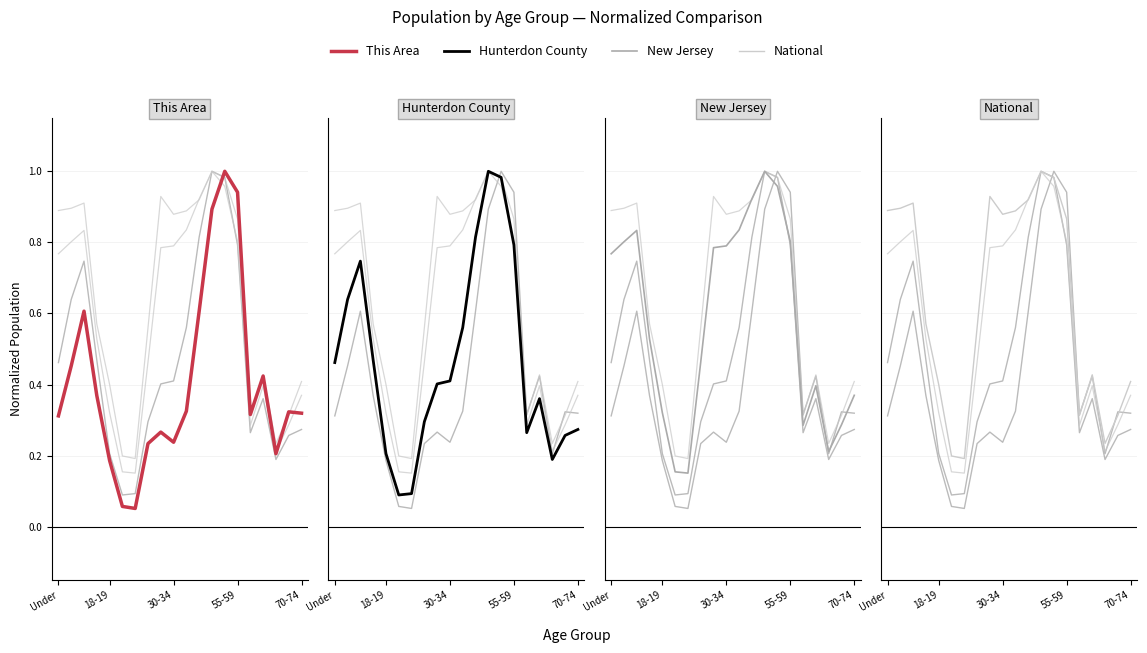

How many series are shown in this chart?

4